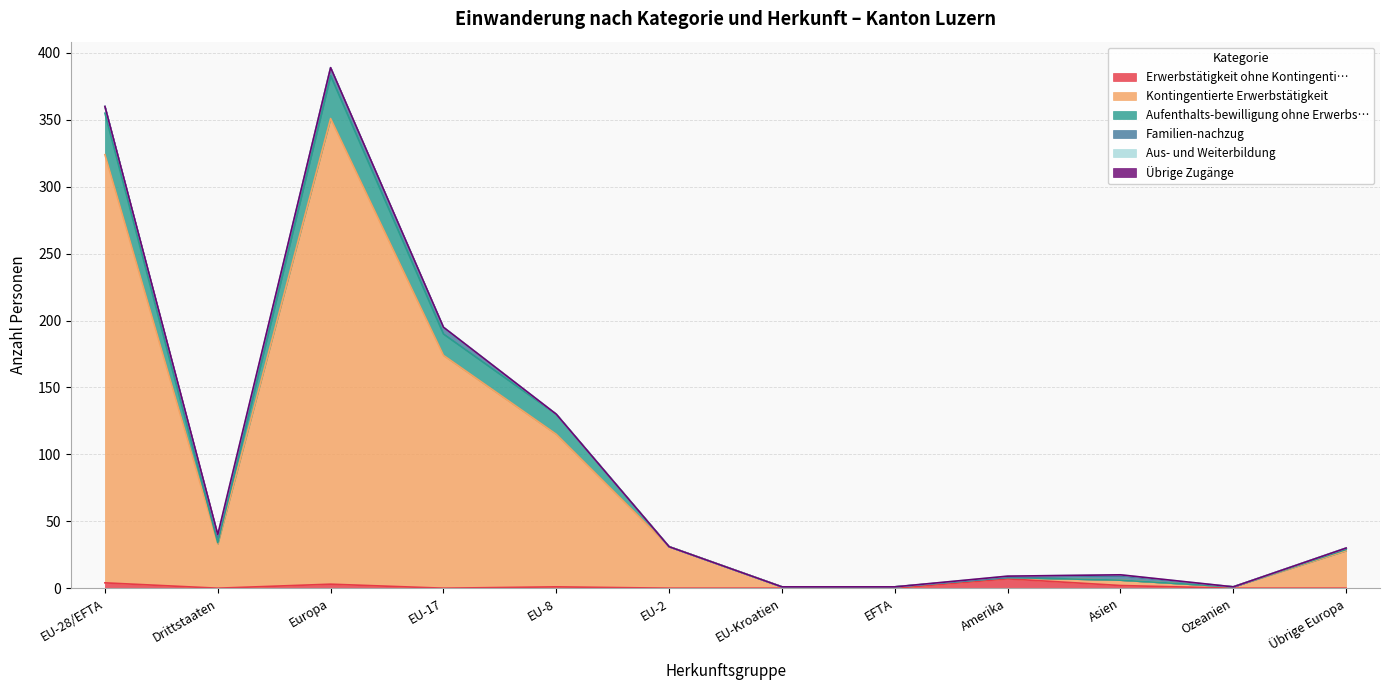

Is it true that Aufenthalts-bewilligung ohne Erwerbs… equals 6 at Asien?

True